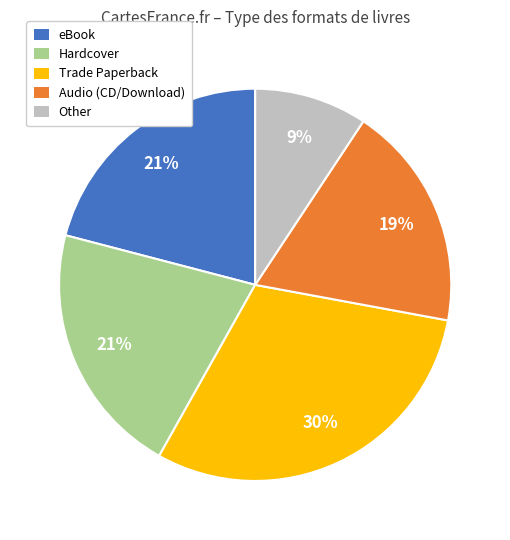

Which category has the biggest portion of the pie?

Trade Paperback